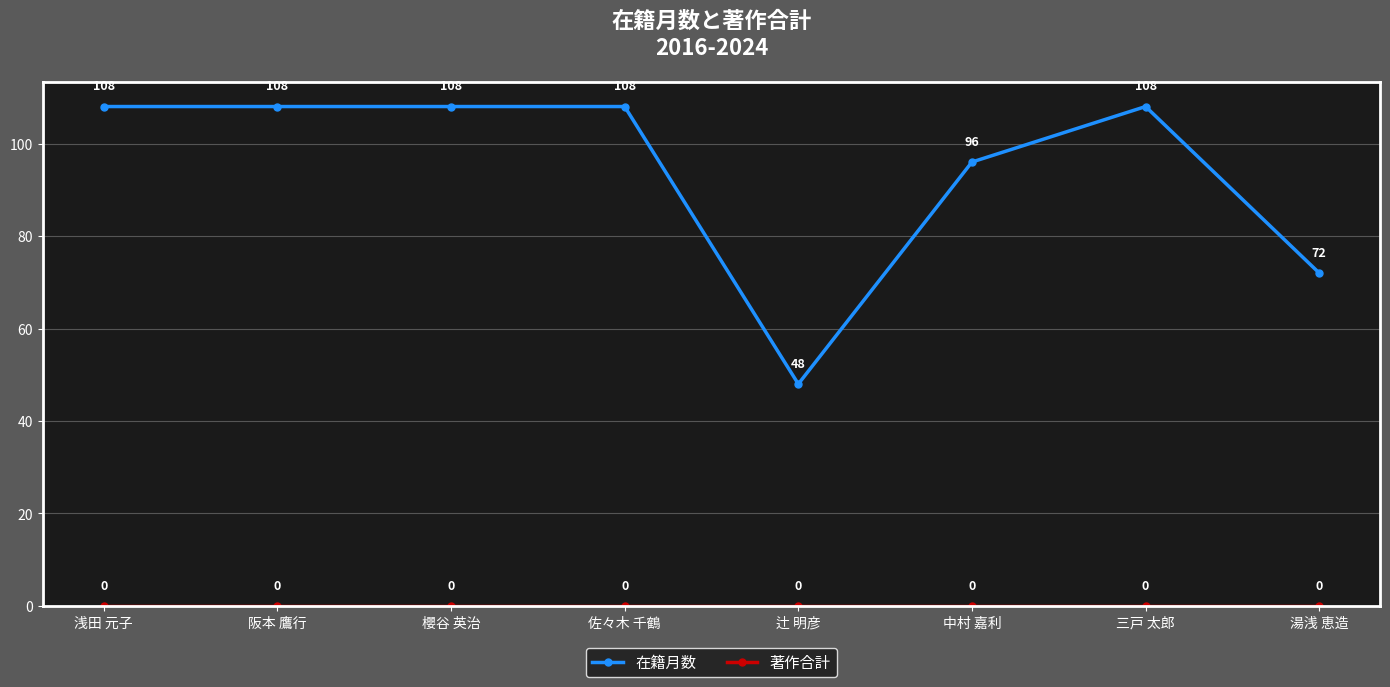

How many 在籍月数 values are between 96 and 108?

6